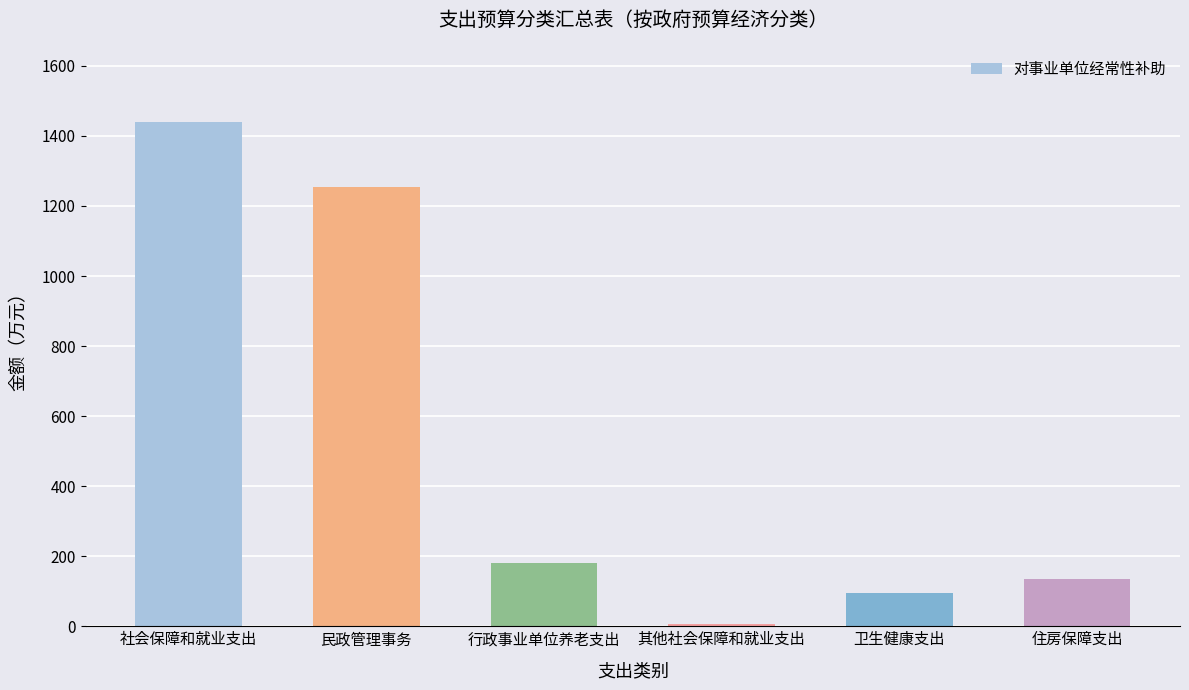

Approximately how many times larger is the value at 行政事业单位养老支出 compared to 民政管理事务?

0.1